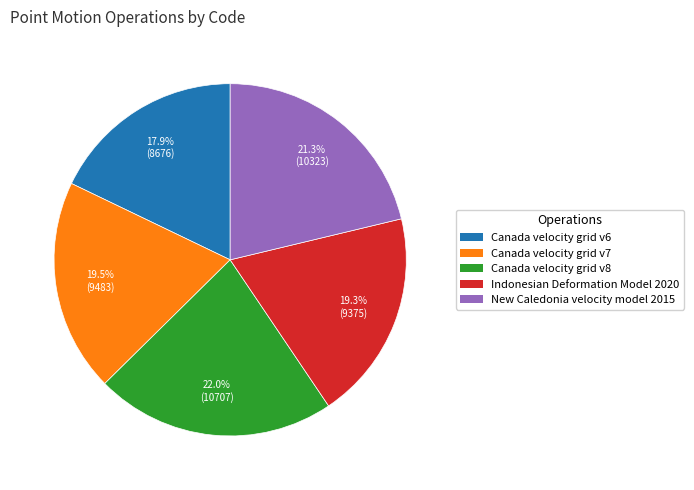

What percentage is the Canada velocity grid v6 slice, to the nearest percent?

18%